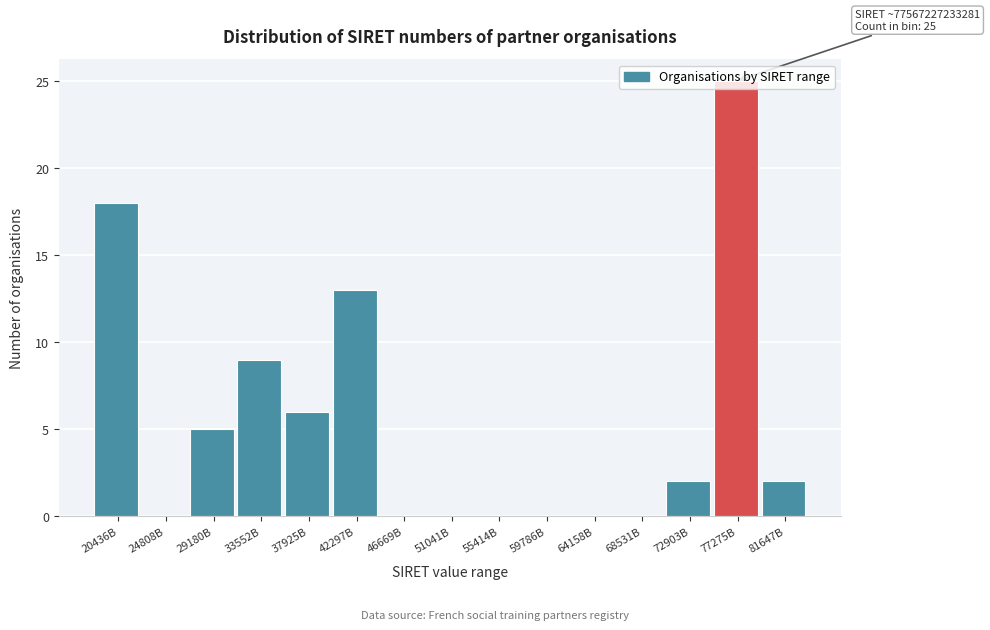

Which category has the highest value across all series?

77275B